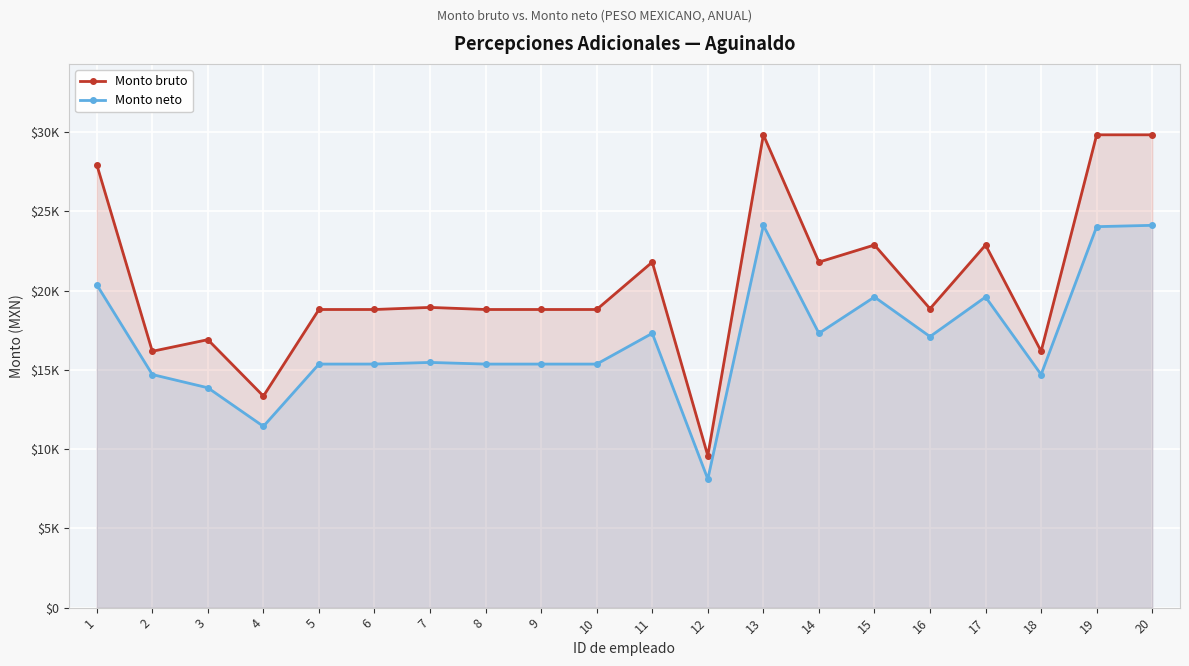

Is the value of Monto bruto at 17 greater than the value of Monto neto at 20?

No